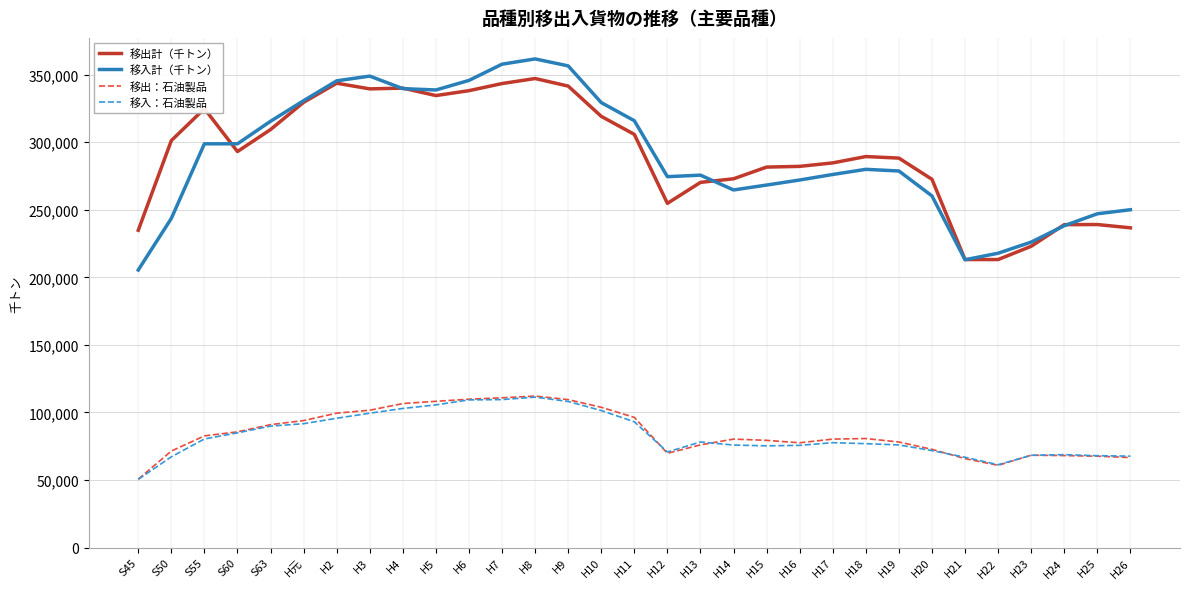

What is the difference between the highest and lowest values at H15?

206260